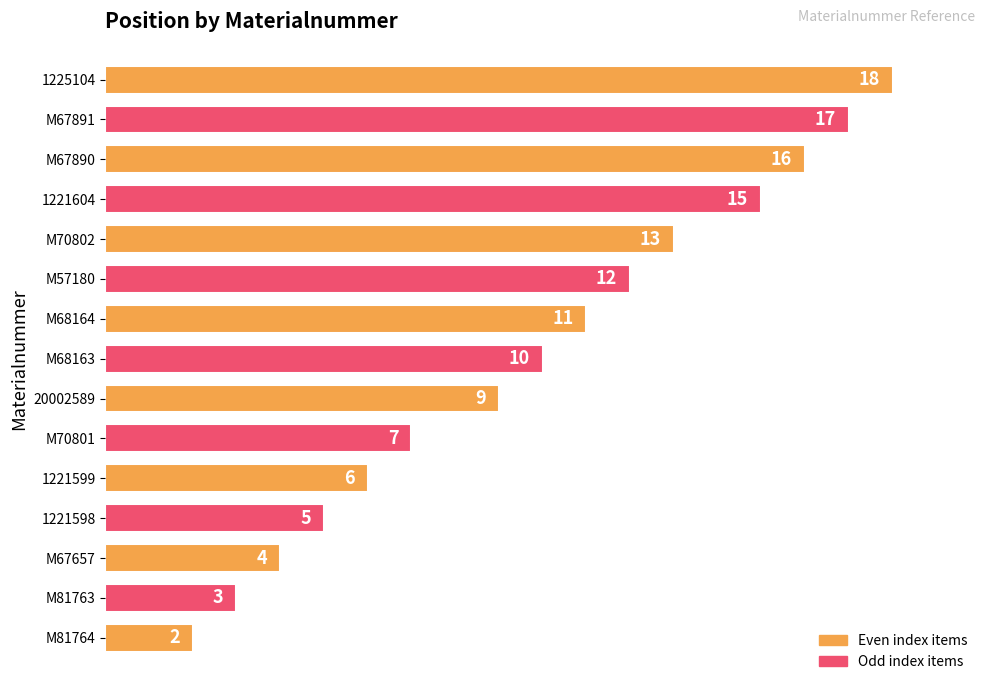

Rank the categories by value from lowest to highest.

M81764, M81763, M67657, 1221598, 1221599, M70801, 20002589, M68163, M68164, M57180, M70802, 1221604, M67890, M67891, 1225104